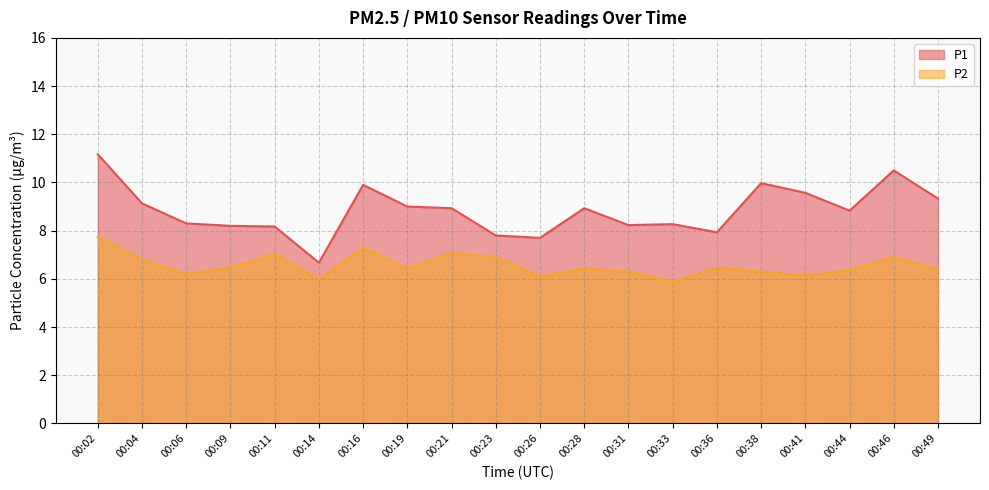

At 00:36, list the series in order from smallest to largest.

P2, P1